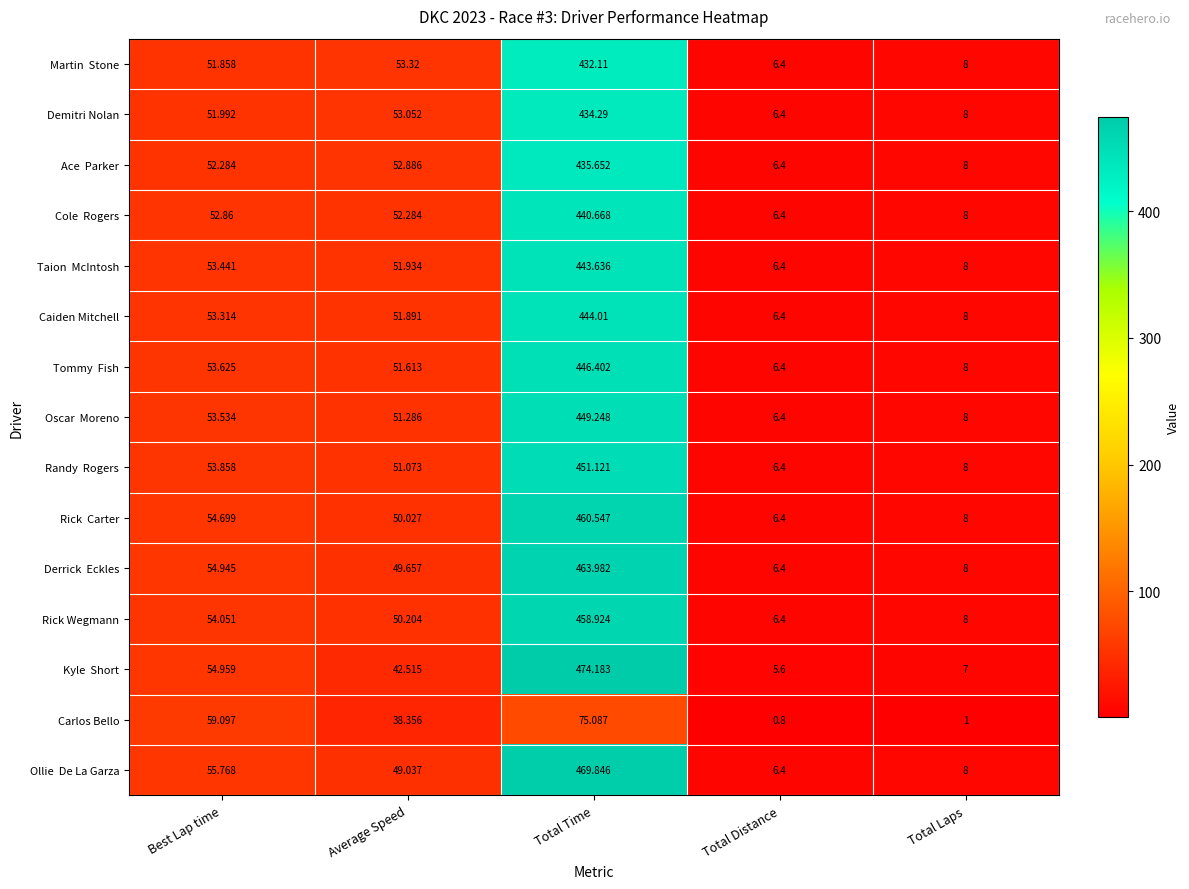

Count the number of categories in the chart.

5